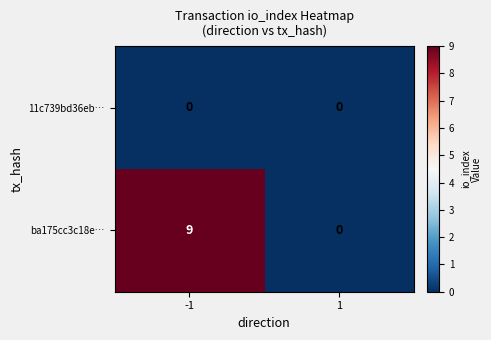

Is it true that ba175cc3c18e… equals 3 at 1?

False